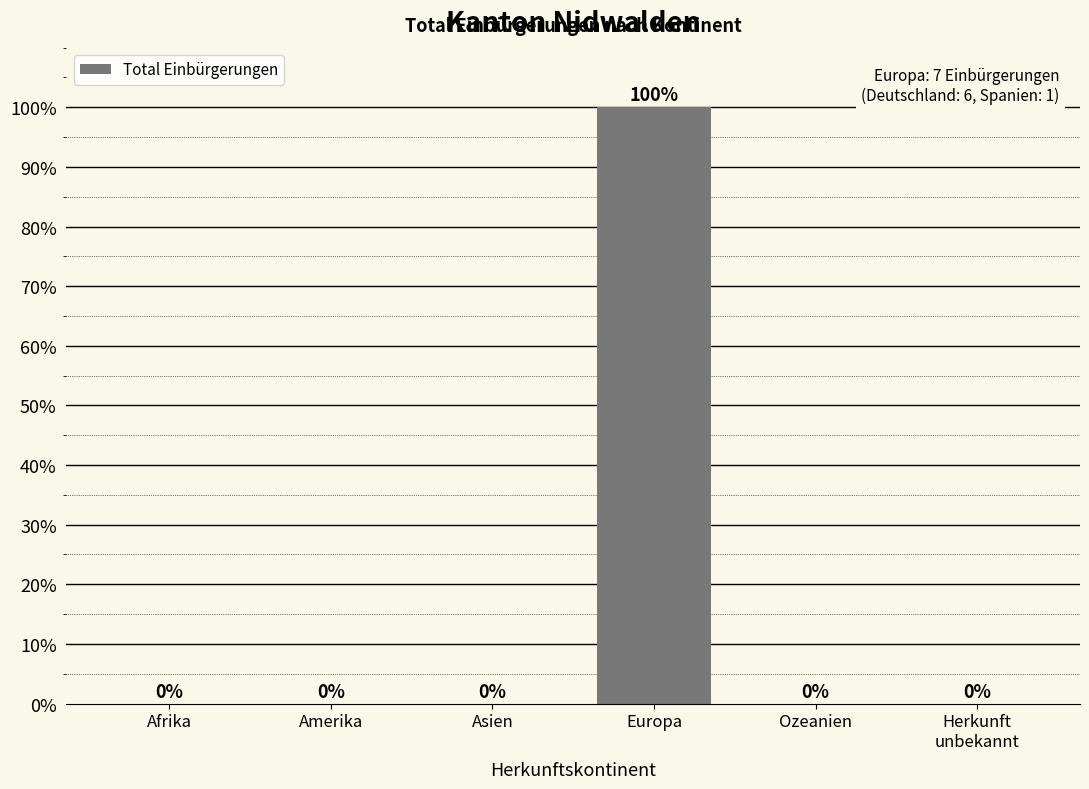

What is the greatest value displayed?

100